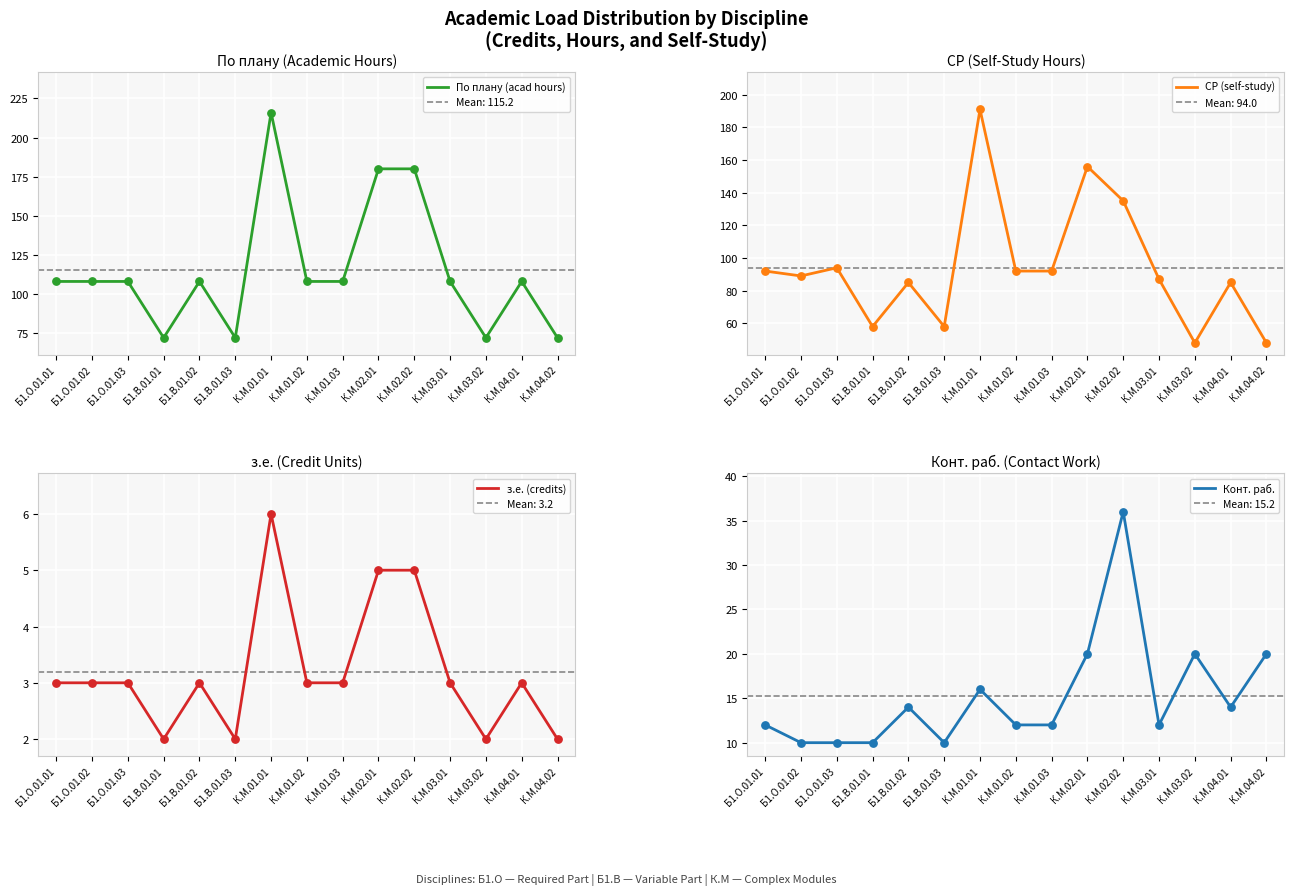

Which series has the widest spread of Y values?

По плану (acad hours)